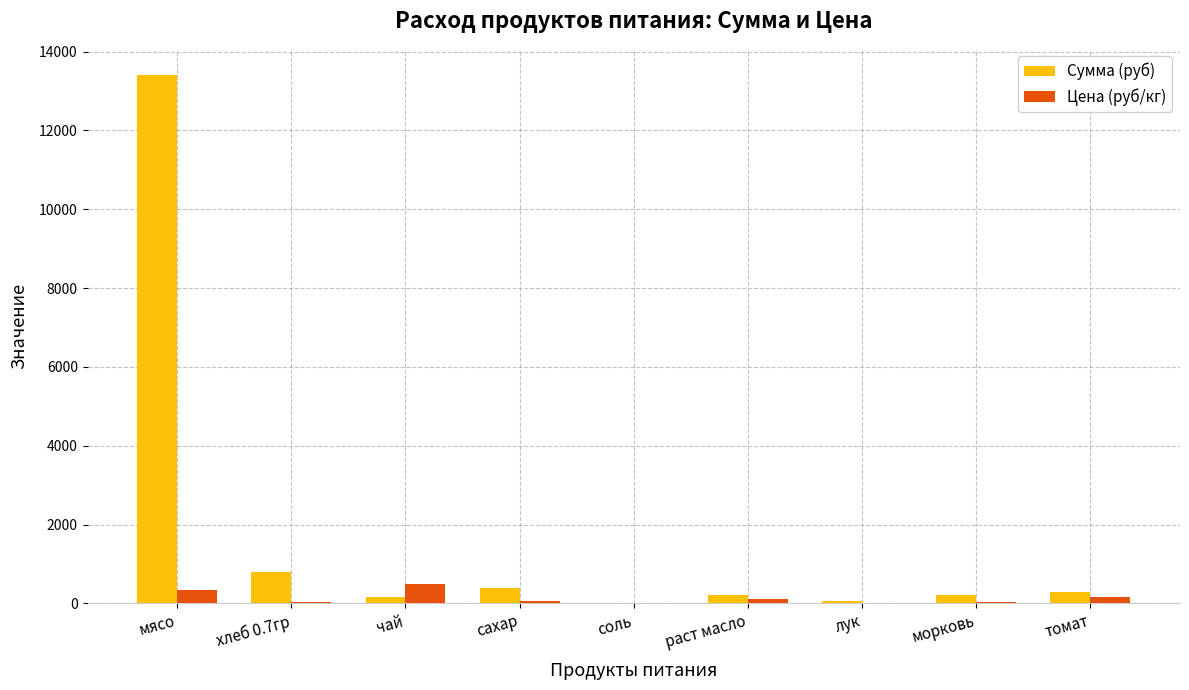

What is the highest value of the Сумма (руб) series?

13398.0